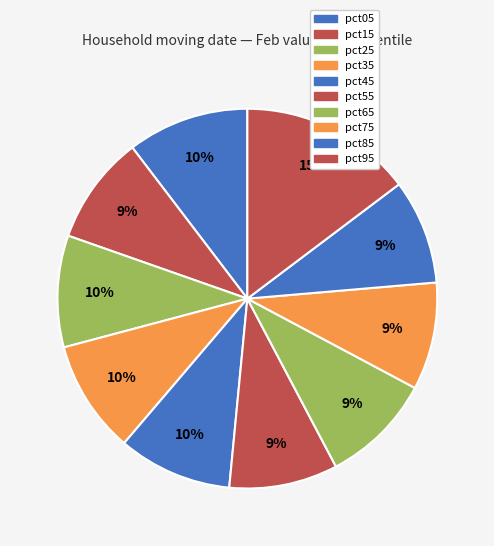

How many segments does this pie chart have?

10